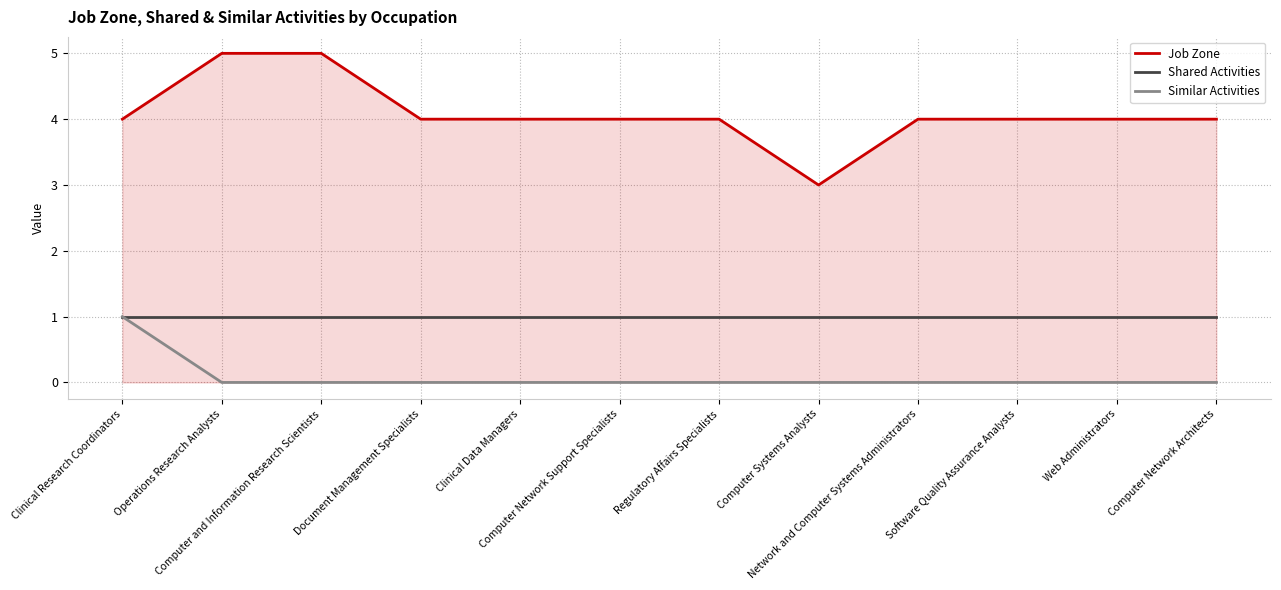

True or false: Job Zone and Shared Activities cross at least once.

False